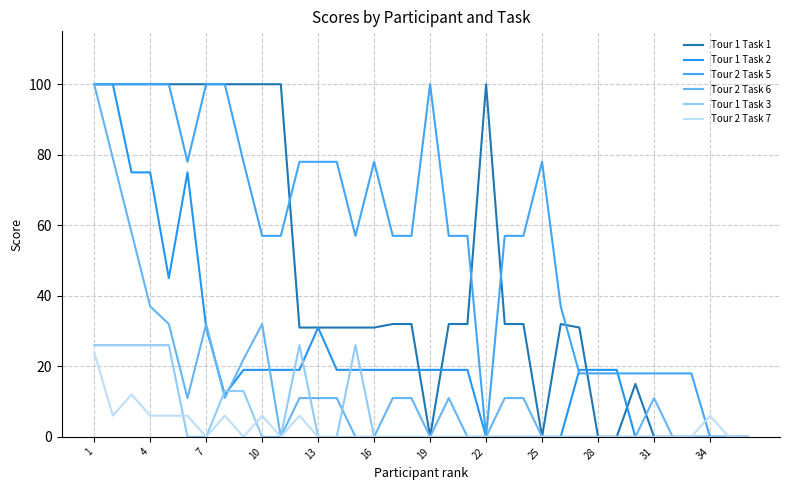

How many times do Tour 1 Task 2 and Tour 2 Task 5 cross each other?

2